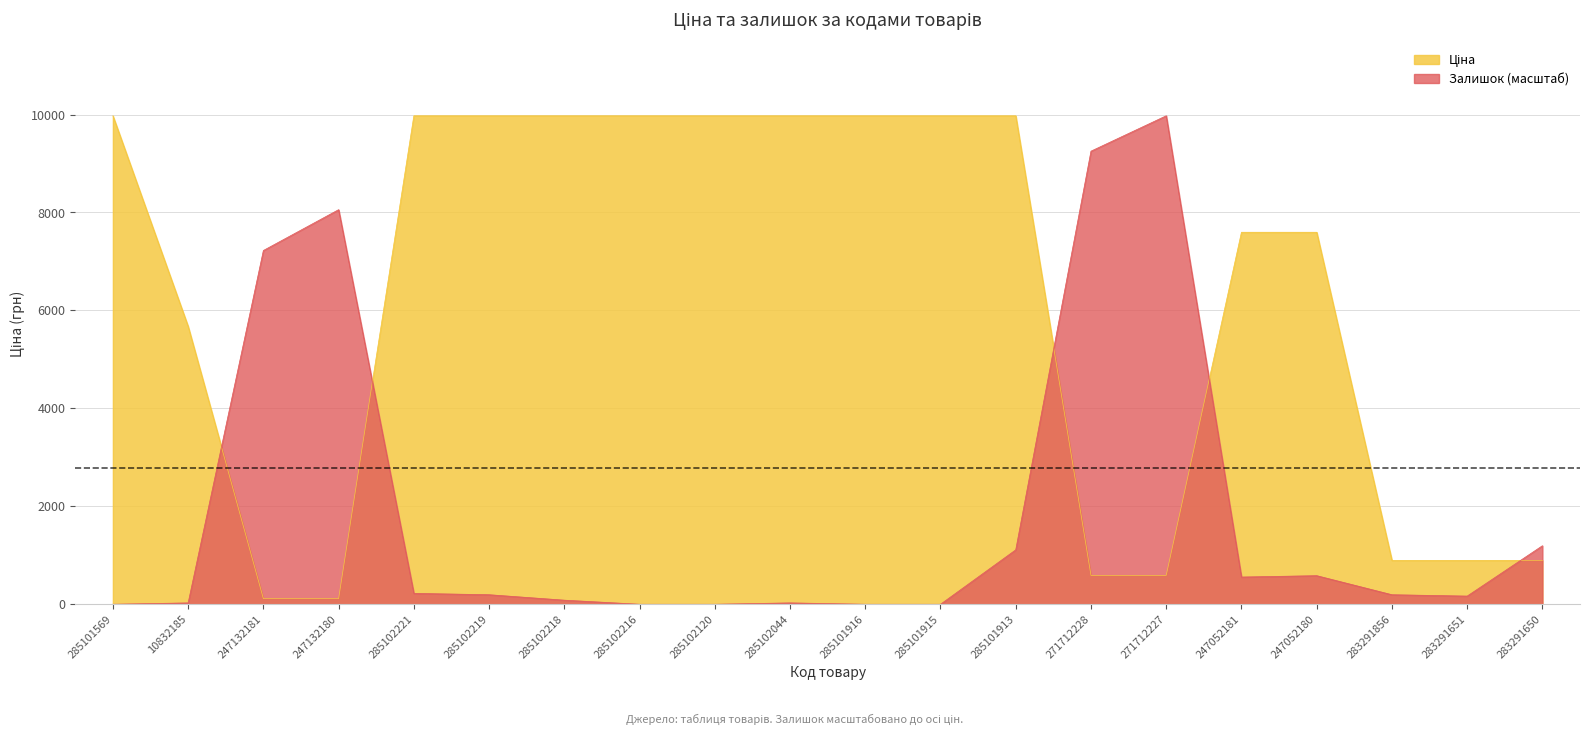

True or false: Ціна has more than 0 points higher than both neighbors.

False